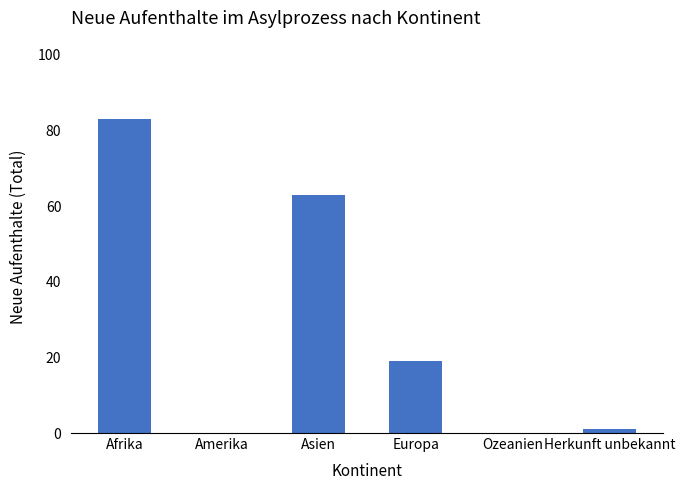

Which label corresponds to the largest value in the chart?

Afrika